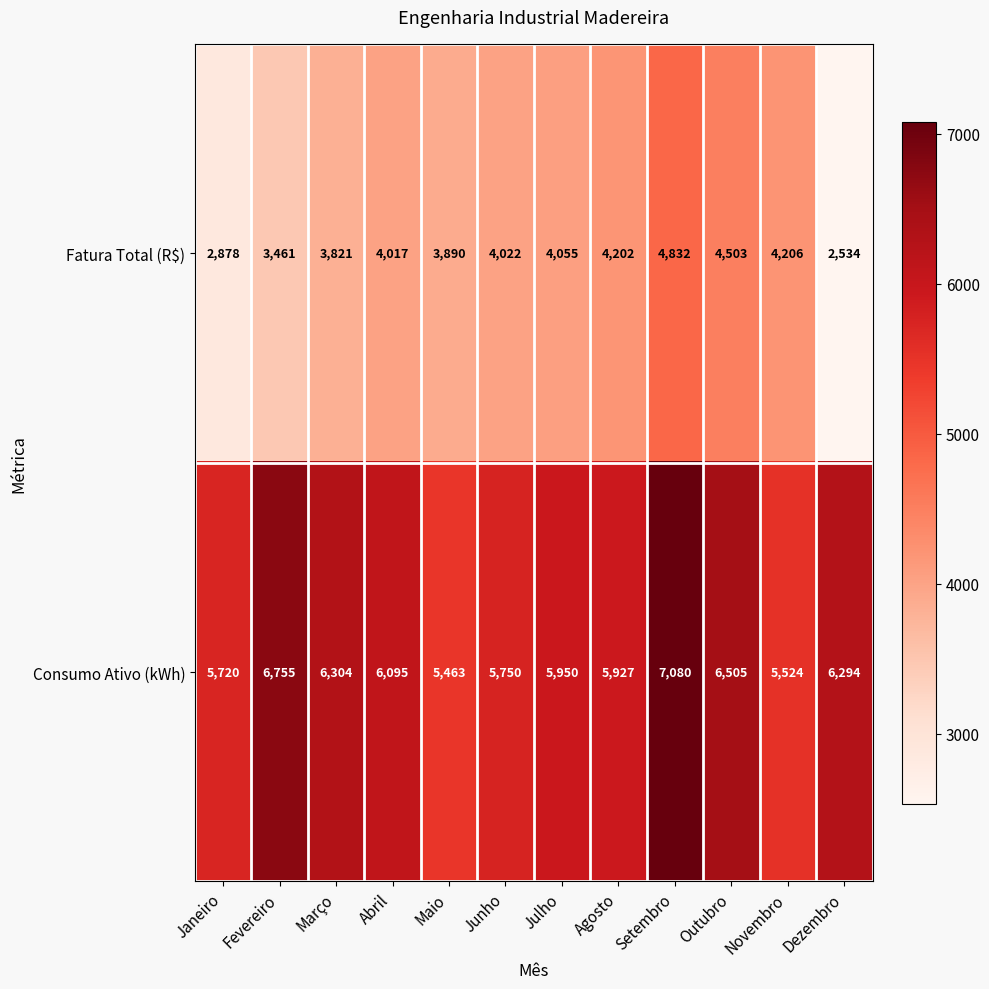

What is the total value across all series at Dezembro?

8828